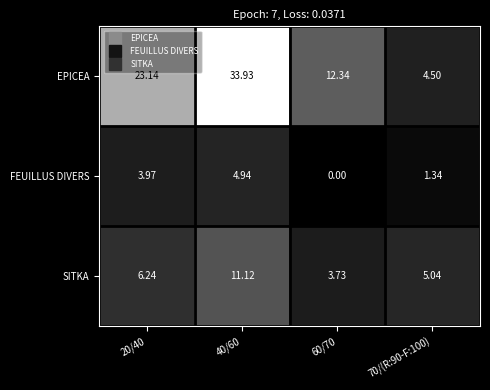

Which series has the widest spread of values?

EPICEA